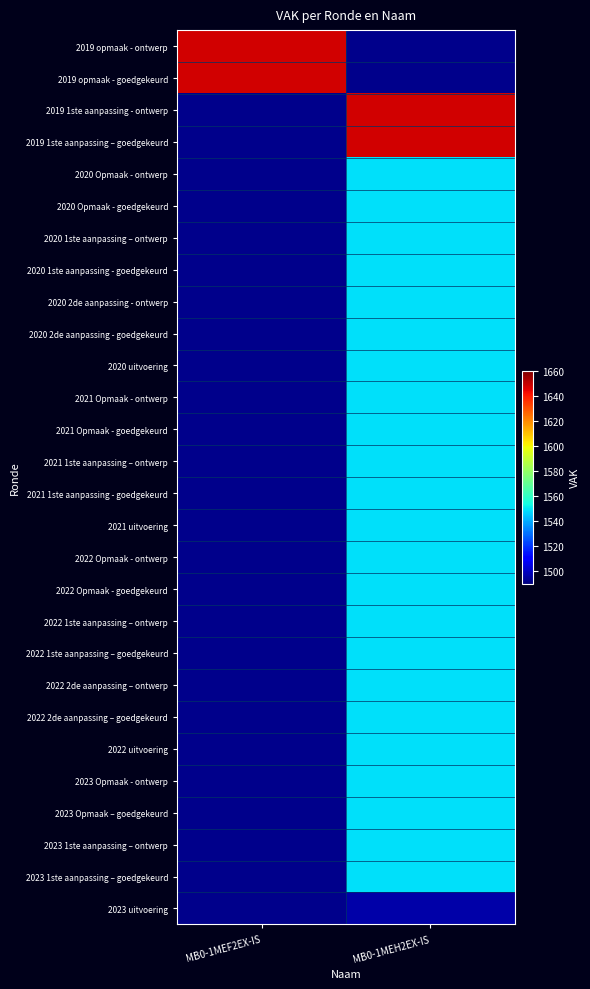

List the series in order of their overall mean, highest first.

2019 opmaak - ontwerp, 2019 opmaak - goedgekeurd, 2019 1ste aanpassing - ontwerp, 2019 1ste aanpassing – goedgekeurd, 2020 Opmaak - ontwerp, 2020 Opmaak - goedgekeurd, 2020 1ste aanpassing – ontwerp, 2020 1ste aanpassing - goedgekeurd, 2020 2de aanpassing - ontwerp, 2020 2de aanpassing - goedgekeurd, 2020 uitvoering, 2021 Opmaak - ontwerp, 2021 Opmaak - goedgekeurd, 2021 1ste aanpassing – ontwerp, 2021 1ste aanpassing - goedgekeurd, 2021 uitvoering, 2022 Opmaak - ontwerp, 2022 Opmaak - goedgekeurd, 2022 1ste aanpassing – ontwerp, 2022 1ste aanpassing – goedgekeurd, 2022 2de aanpassing – ontwerp, 2022 2de aanpassing – goedgekeurd, 2022 uitvoering, 2023 Opmaak - ontwerp, 2023 Opmaak – goedgekeurd, 2023 1ste aanpassing – ontwerp, 2023 1ste aanpassing – goedgekeurd, 2023 uitvoering